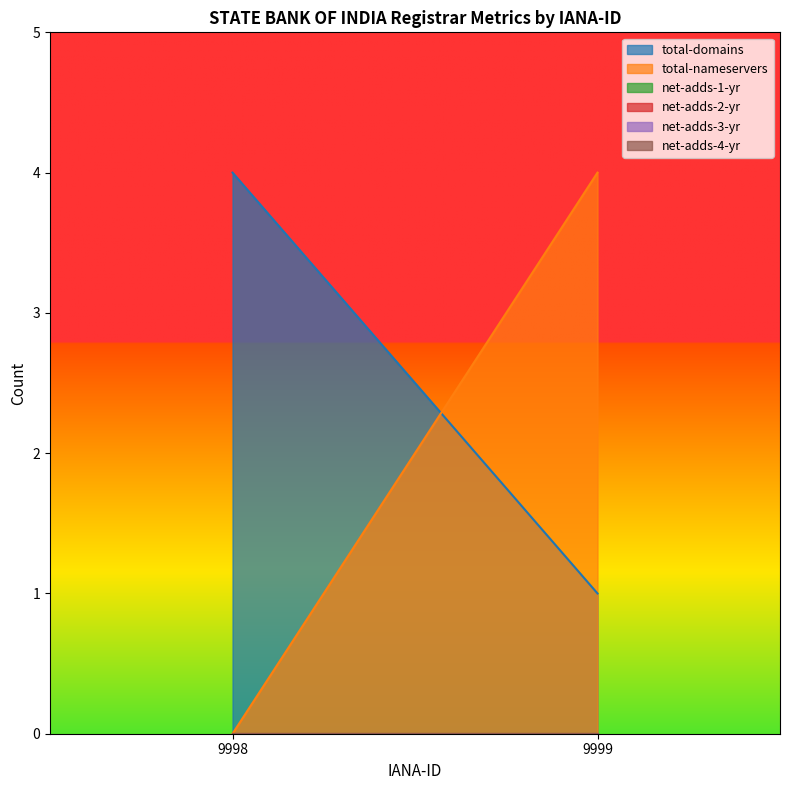

Reading left to right, transcribe all the data shown in this chart.

total-domains: 4	1
total-nameservers: 0	4
net-adds-1-yr: 0	0
net-adds-2-yr: 0	0
net-adds-3-yr: 0	0
net-adds-4-yr: 0	0